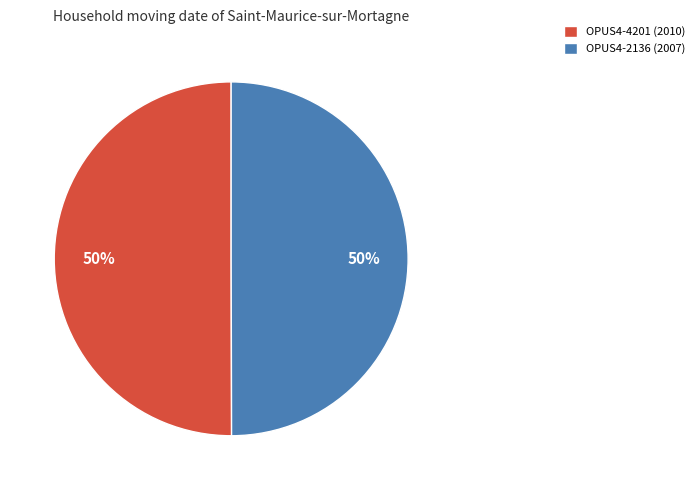

What percentage is the OPUS4-2136 (2007) slice, to the nearest percent?

50%